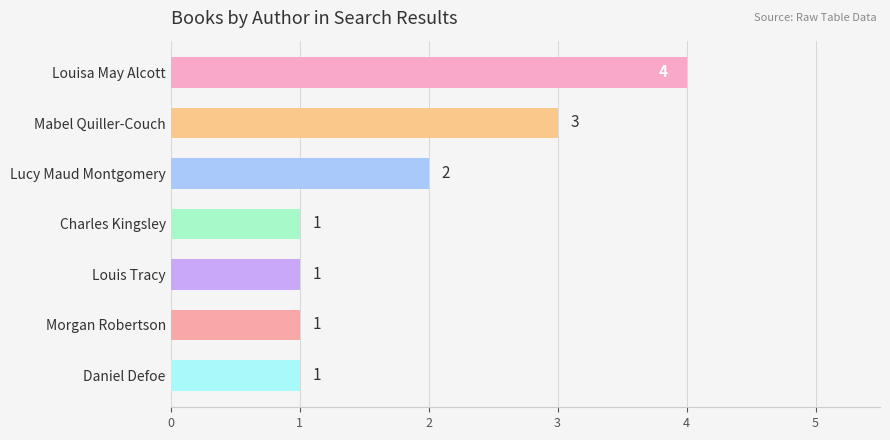

Is it true that the value at Louisa May Alcott is 2?

False